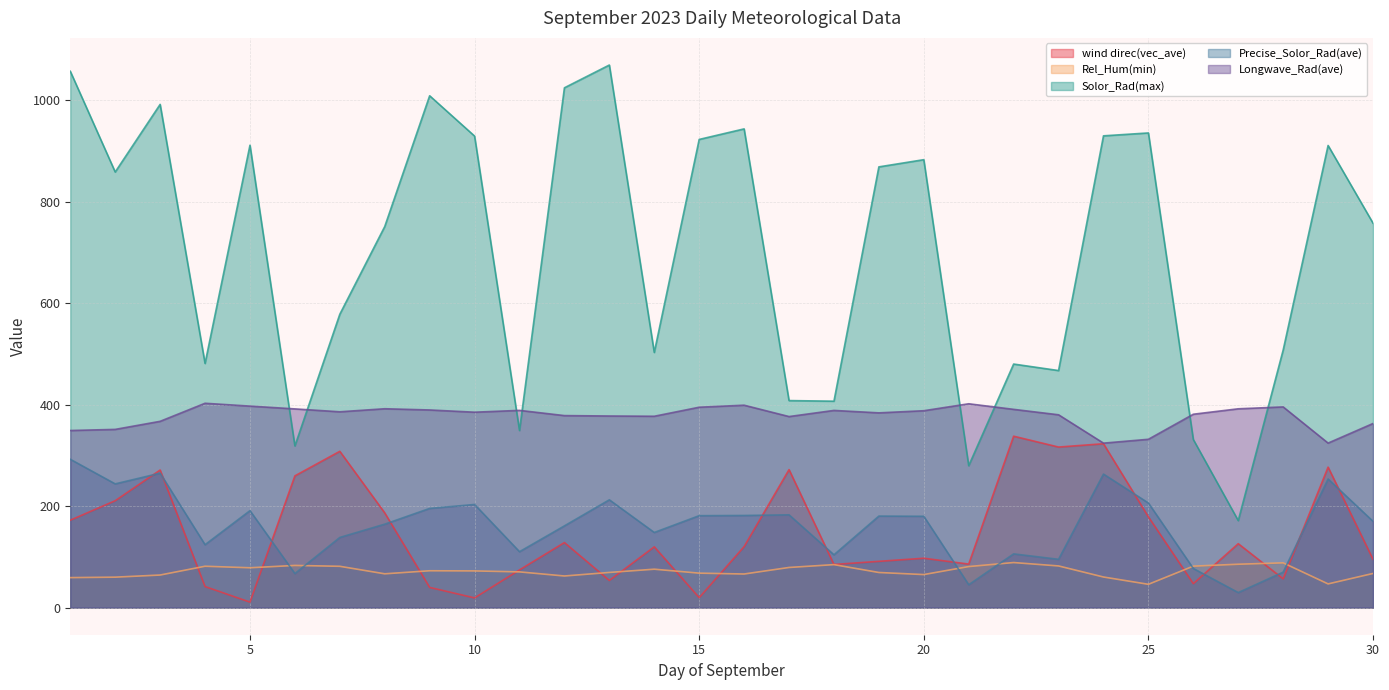

Which series has the largest range (max minus min)?

Solor_Rad(max)